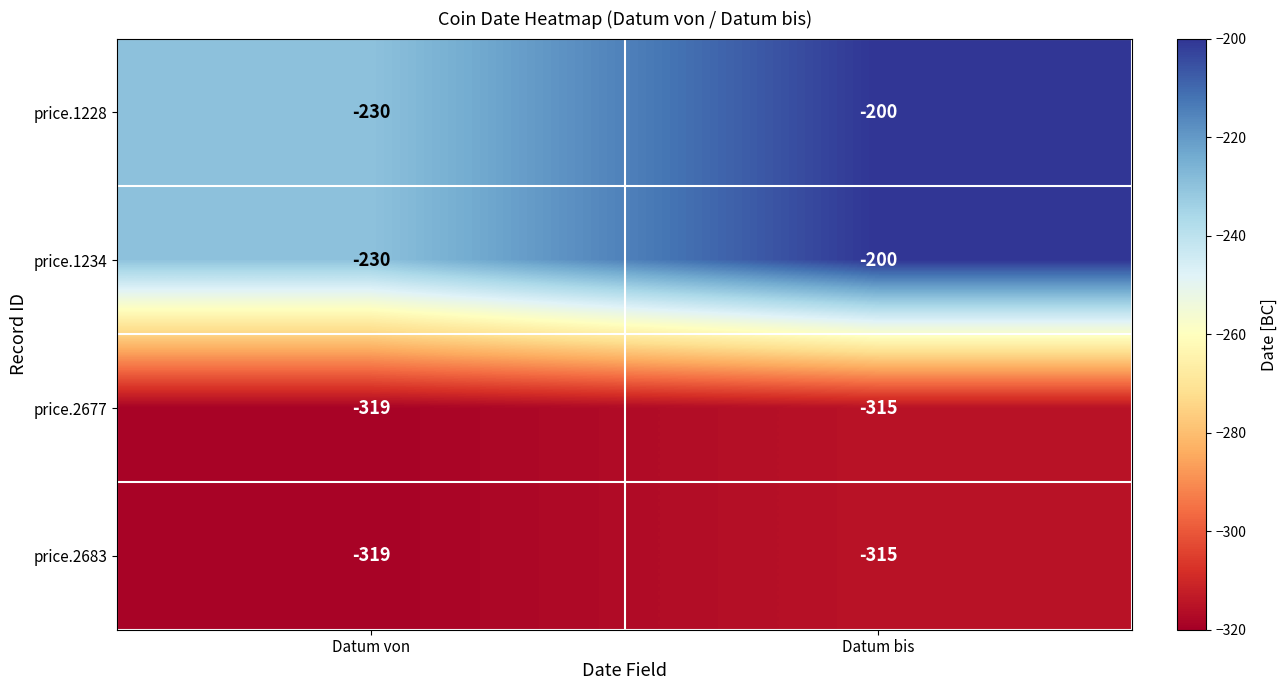

At which label is price.1228 closest to -215?

Datum von